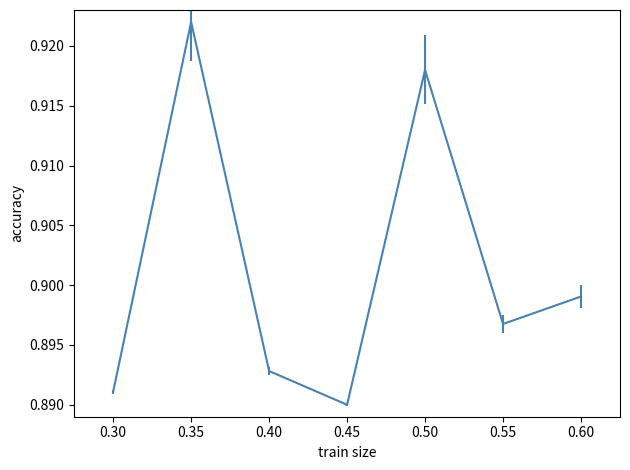

List the labels in order of value, largest first.

0.35, 0.50, 0.60, 0.55, 0.40, 0.30, 0.45